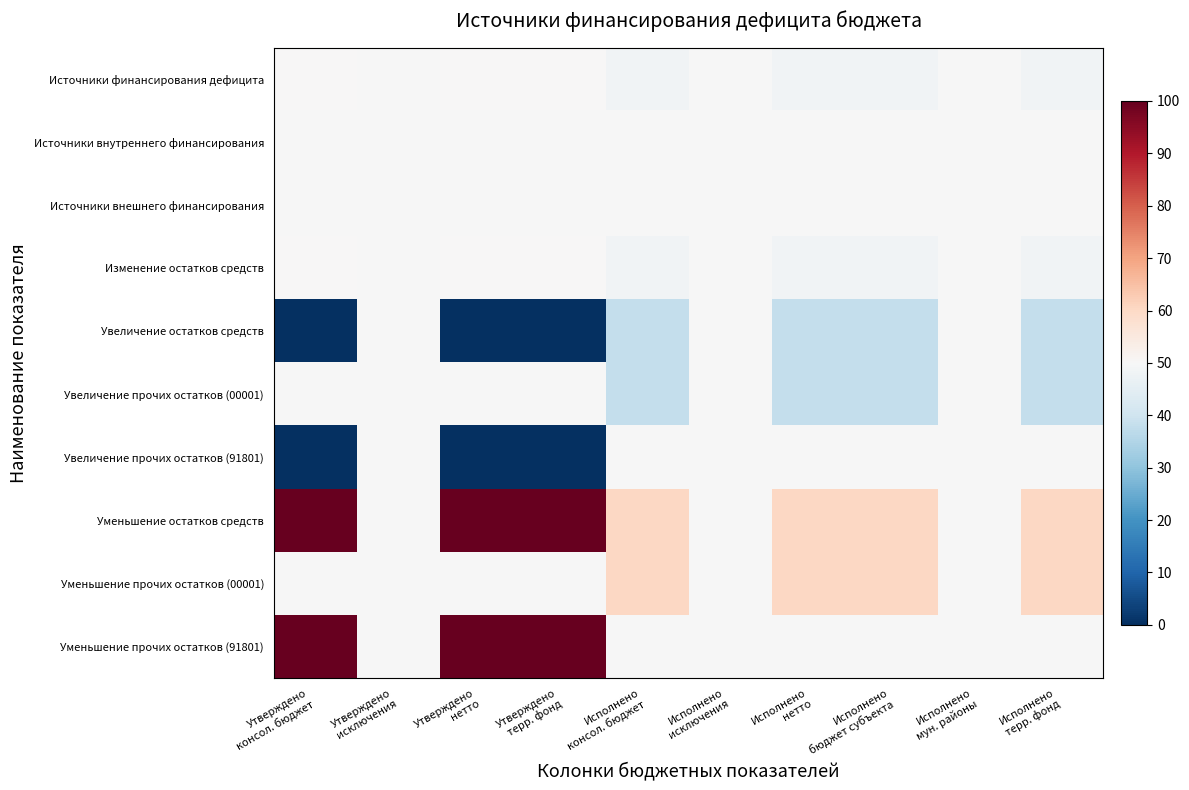

What is the total value across all series at Исполнено
терр. фонд?

491.9